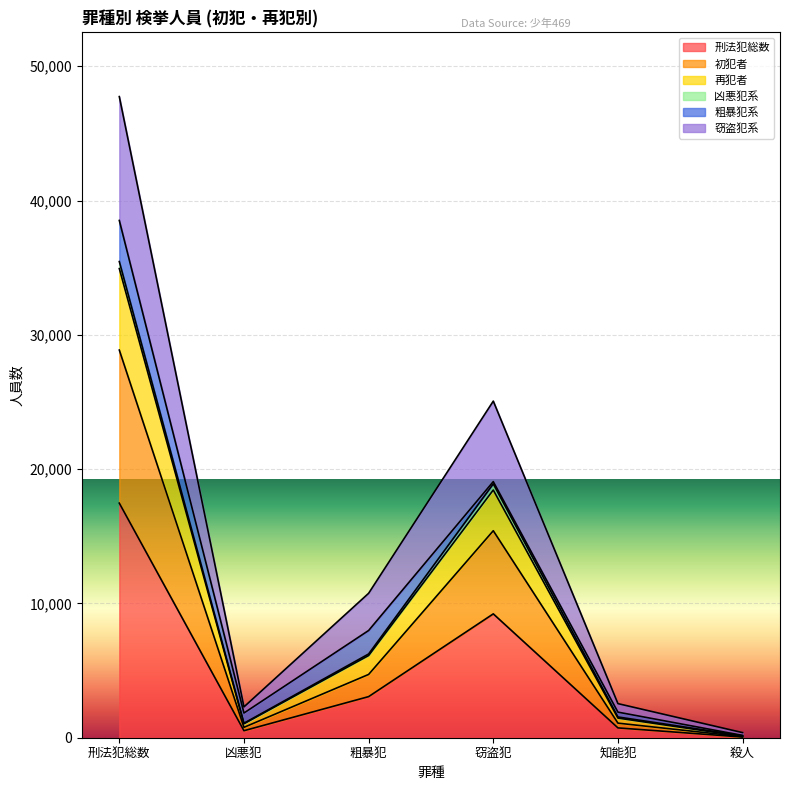

At which category is the sum across all series the highest?

刑法犯総数